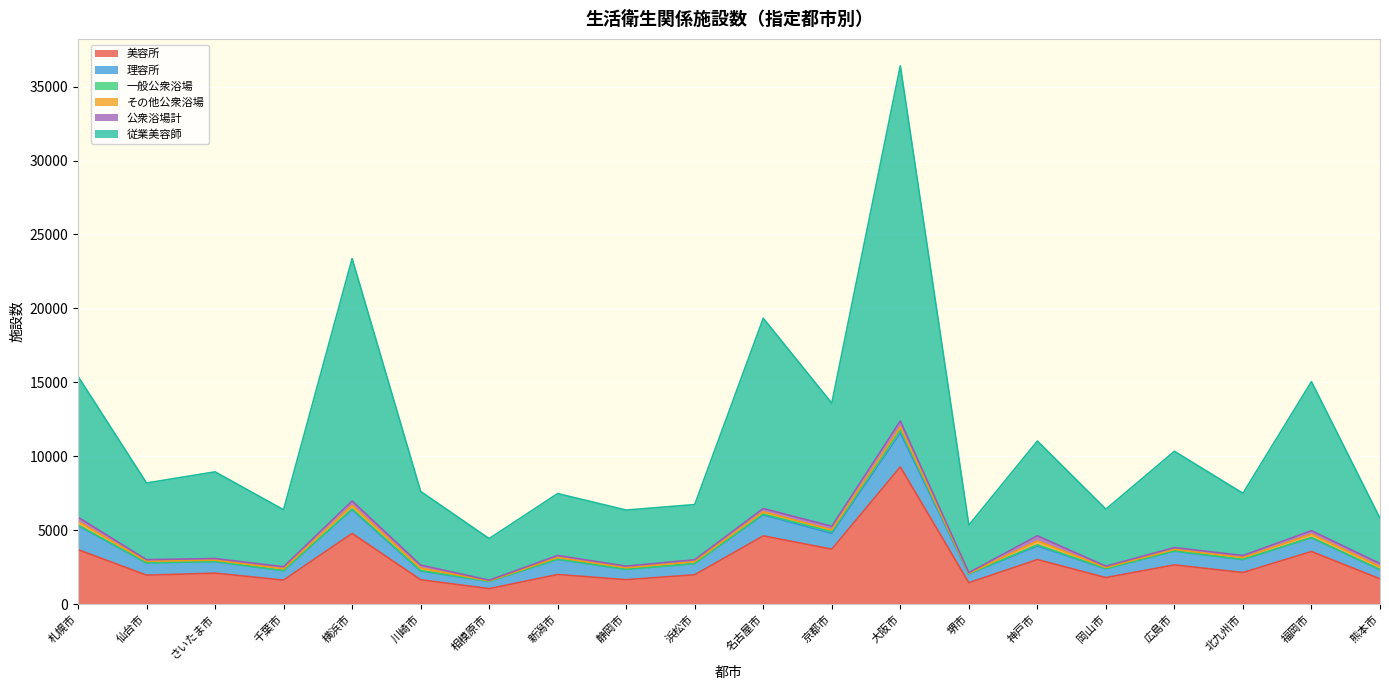

True or false: 理容所 and その他公衆浴場 intersect in this chart.

False